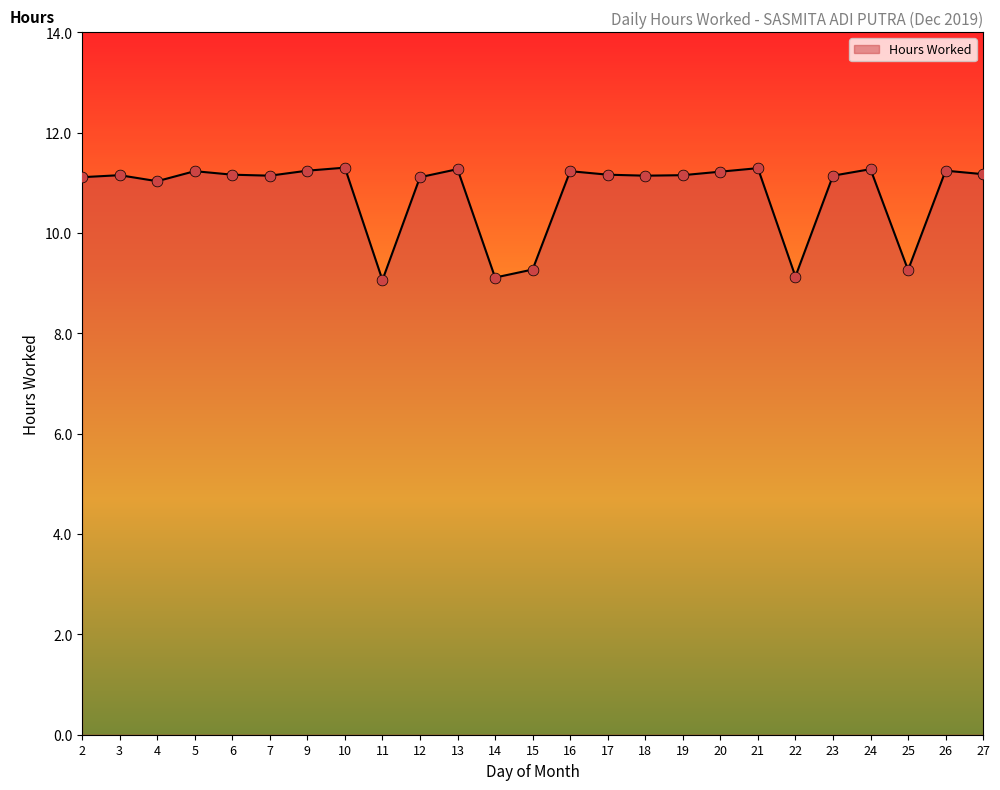

Which has a higher value, 7 or 10?

10